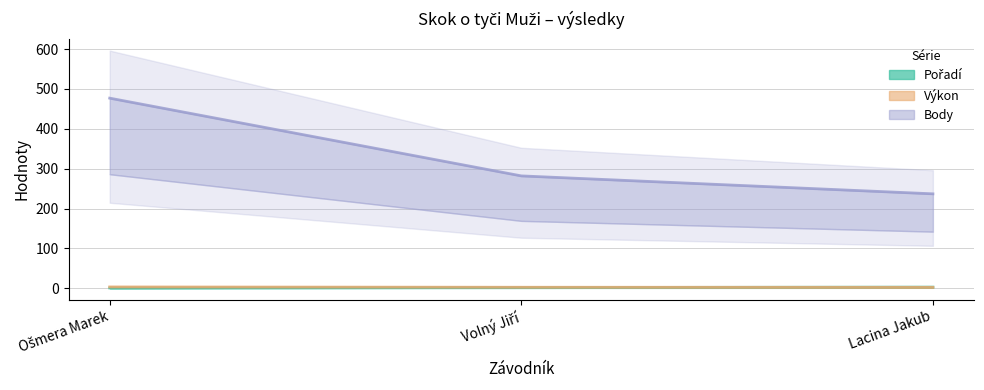

Rank the series by their maximum value, from lowest to highest.

Pořadí, Výkon, Body